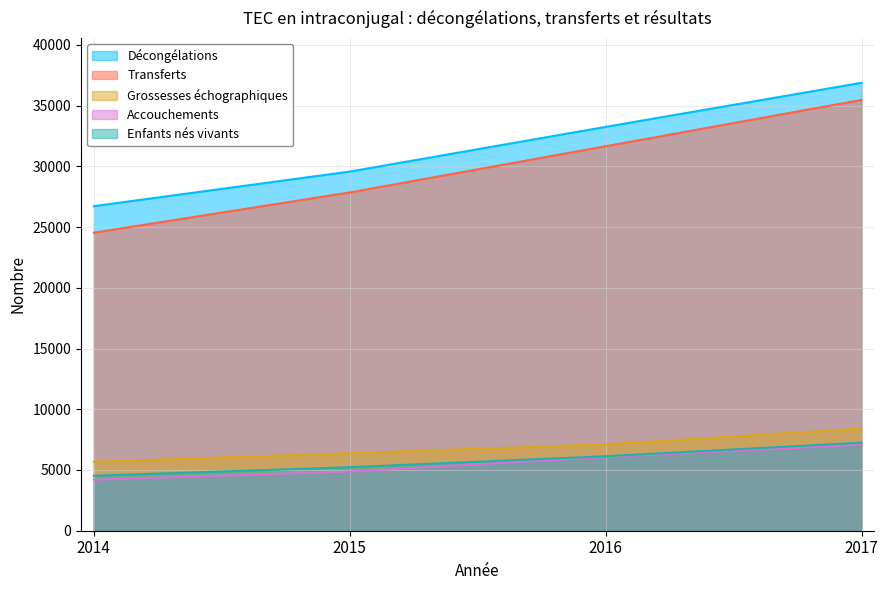

Does the chart display data point markers on the line(s)?

No